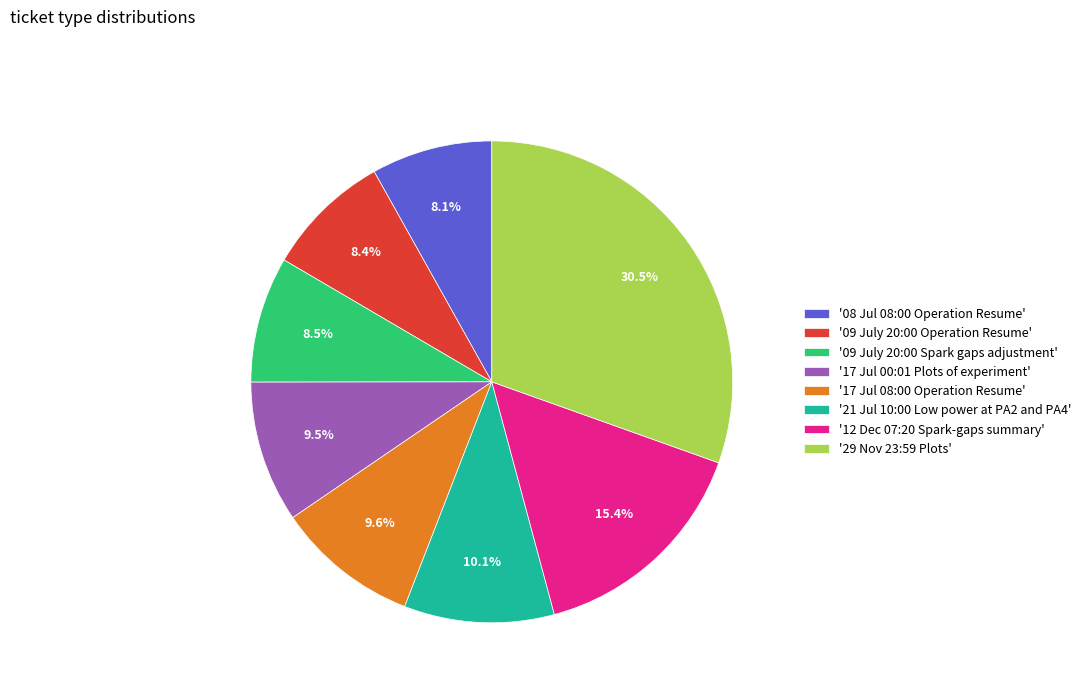

Is there a majority slice in this chart?

No